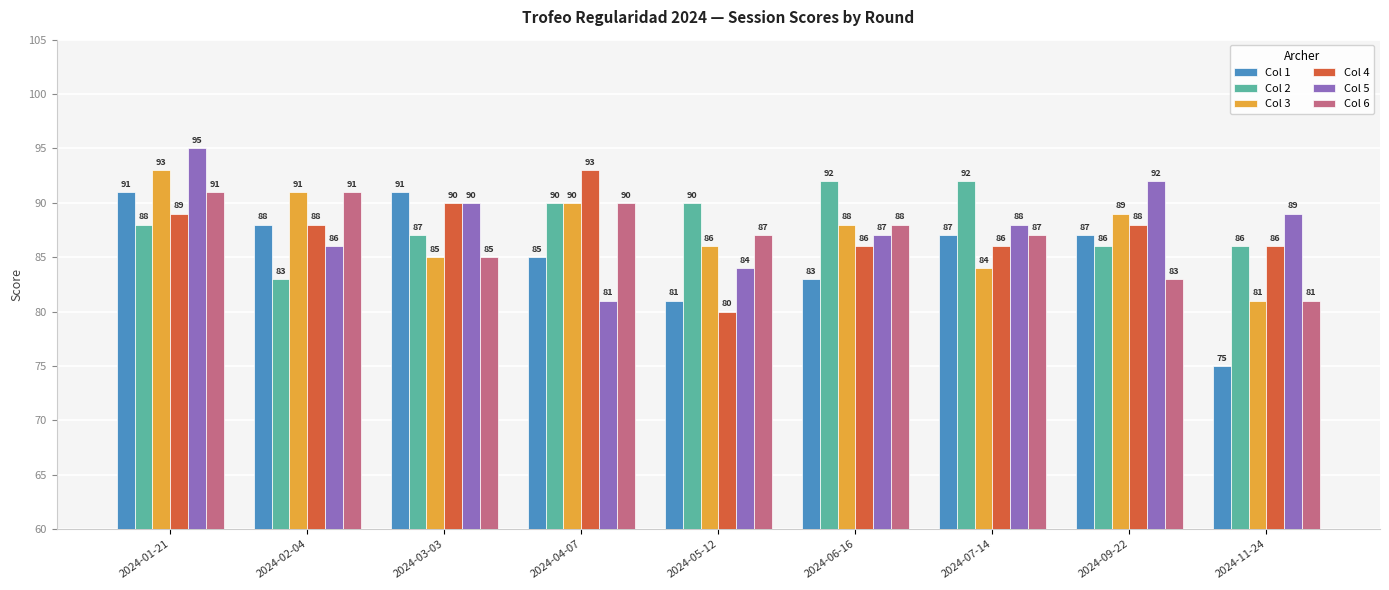

What are all the series names shown in the legend?

Col 1, Col 2, Col 3, Col 4, Col 5, Col 6